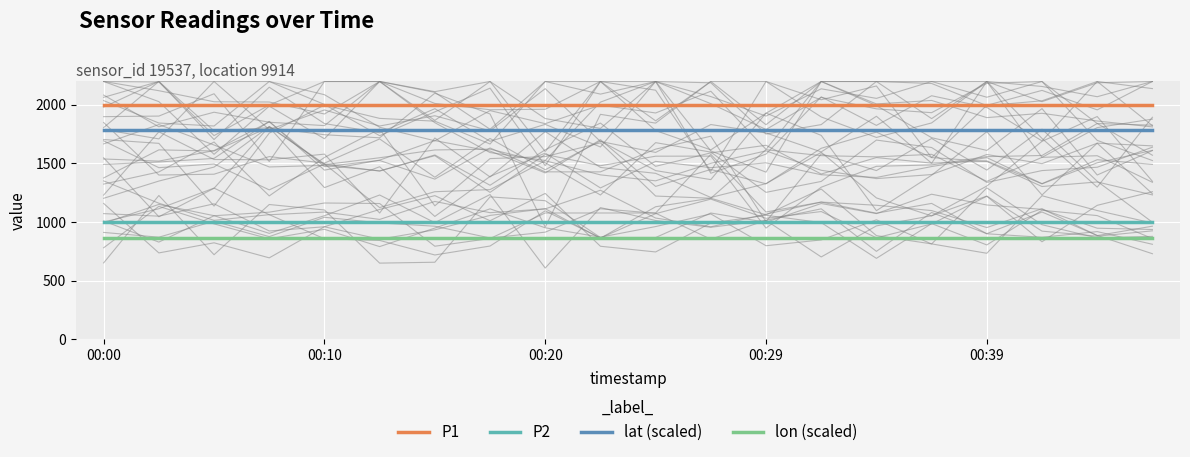

What value does the P2 series have at 17?

999.9